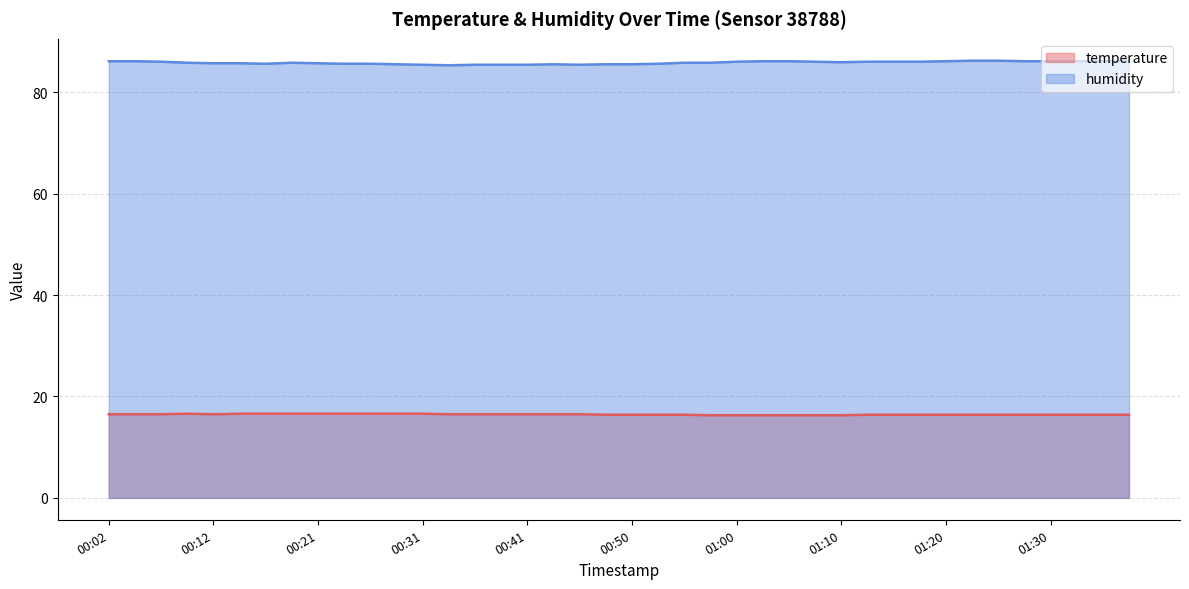

True or false: temperature and humidity intersect in this chart.

False